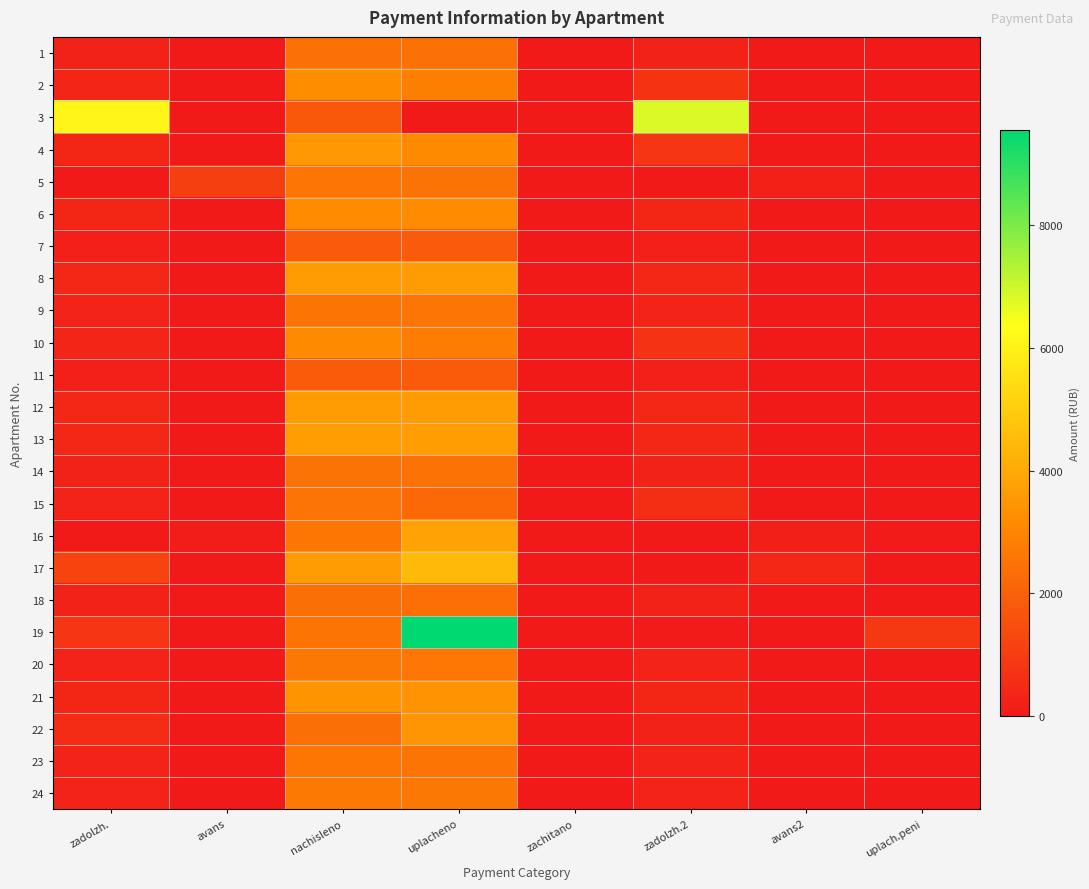

List the series in order of their peak value, highest first.

19, 3, 17, 16, 13, 12, 8, 4, 22, 21, 2, 6, 10, 24, 20, 23, 9, 5, 15, 14, 1, 18, 11, 7